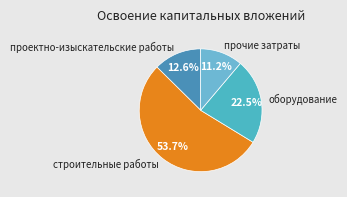

To the nearest percent, what percentage of the pie is проектно-изыскательские работы?

13%